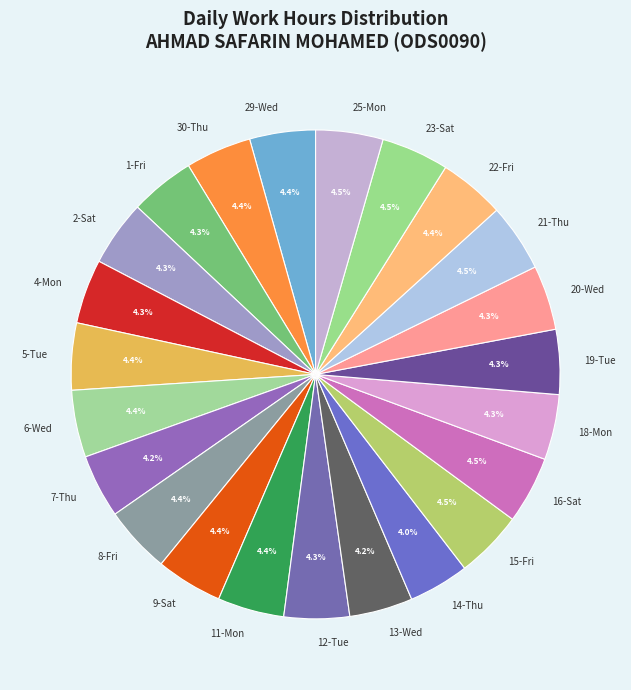

Does any single category account for the majority?

No